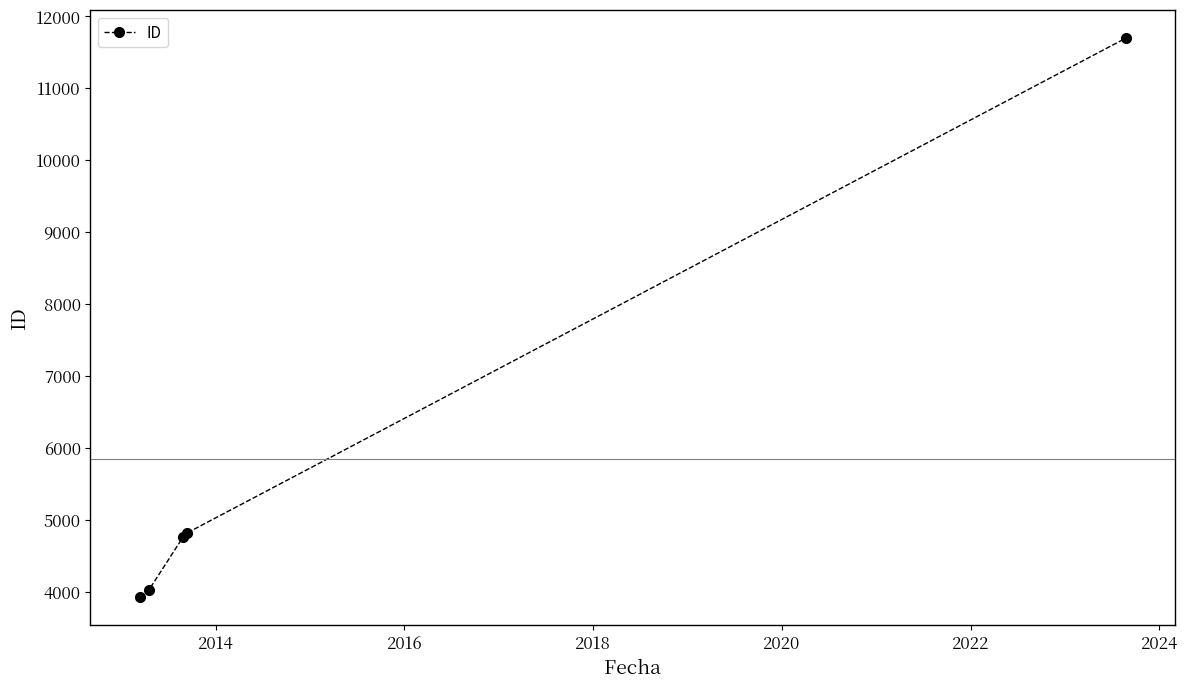

What is the value of the 3rd point from the left?

4752